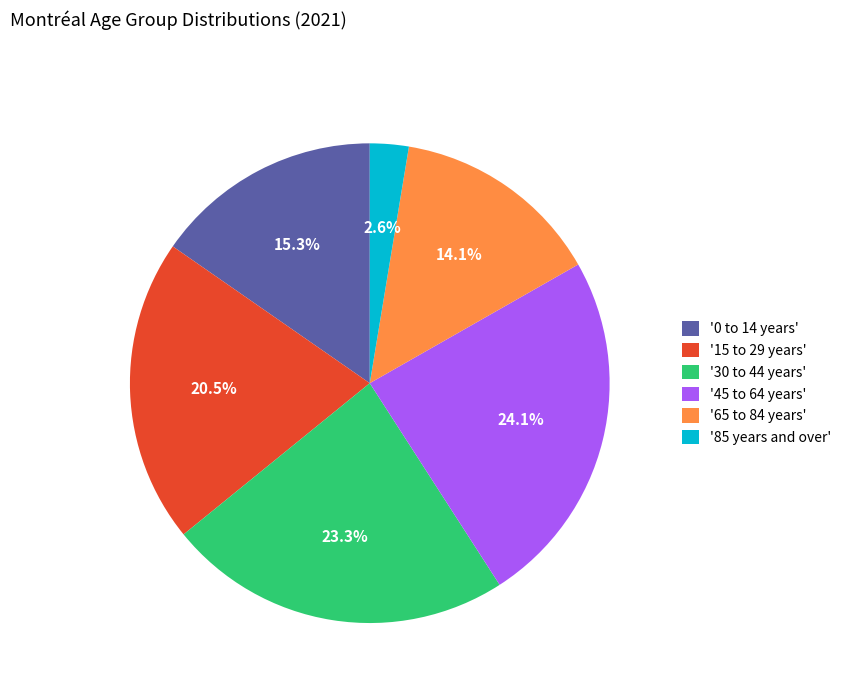

Does any single category account for the majority?

No